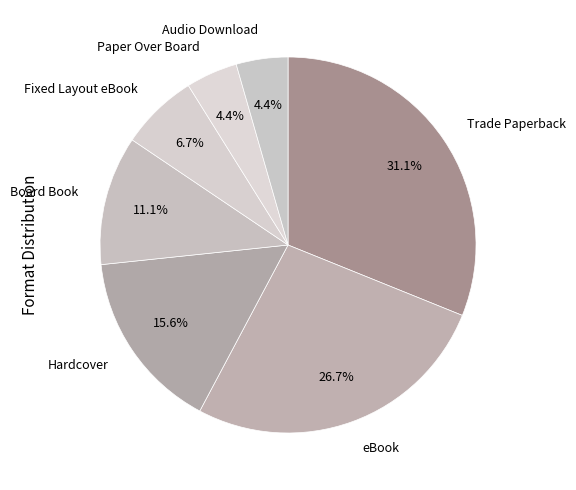

To the nearest percent, what portion does Trade Paperback represent?

31%